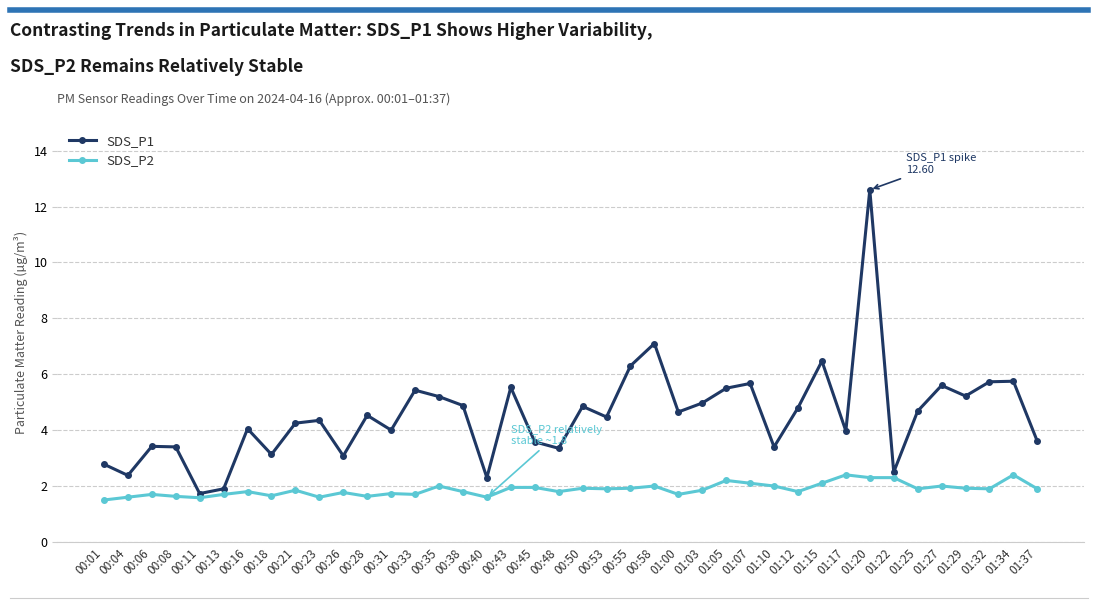

Where is the first local minimum for SDS_P1?

00:04